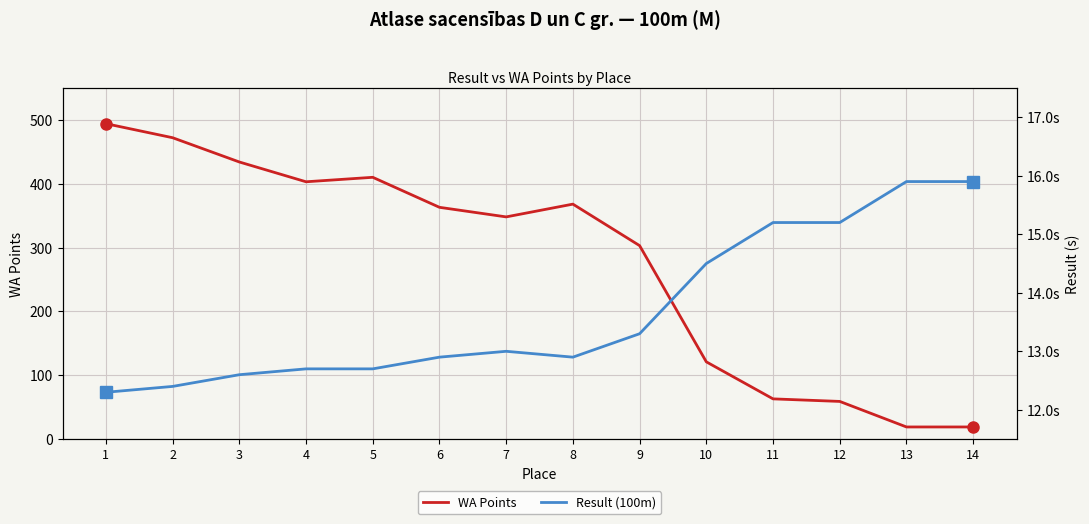

At how many categories does at least one series exceed 276?

9